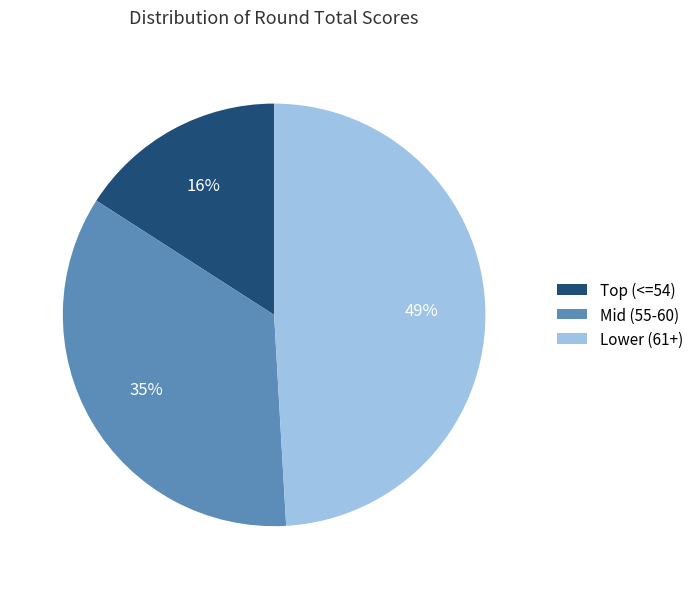

Which slice is the largest?

Lower (61+)